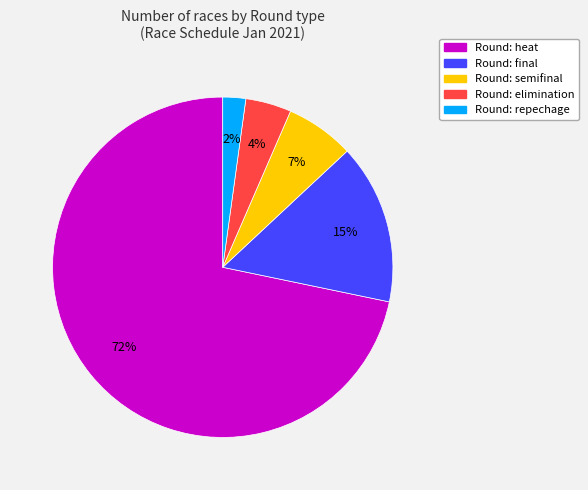

Count the number of slices in the pie.

5